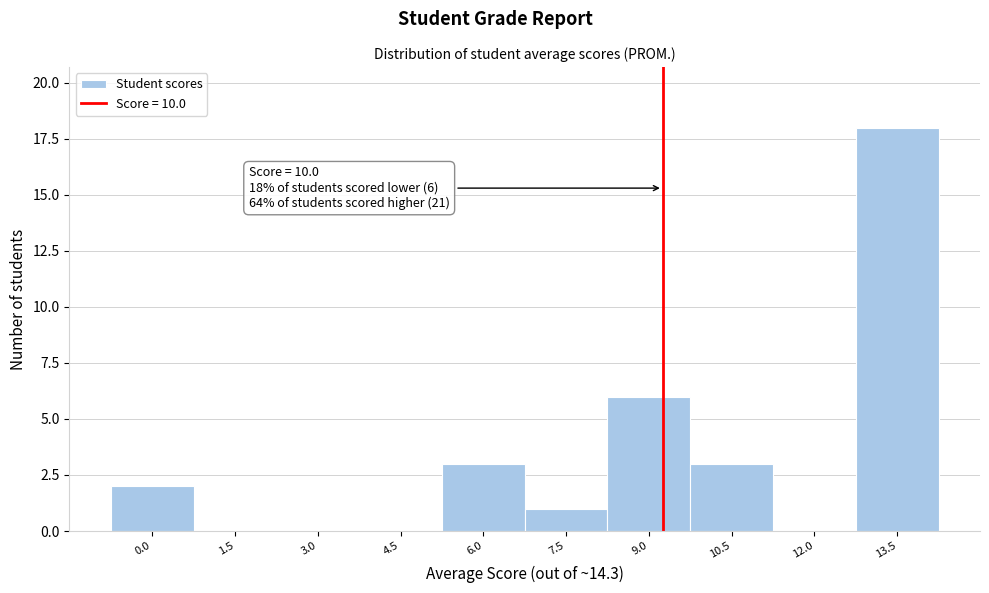

Reading left to right, extract all data points from this chart.

0.0=2	1.5=0	3.0=0	4.5=0	6.0=3	7.5=1	9.0=6	10.5=3	12.0=0	13.5=18